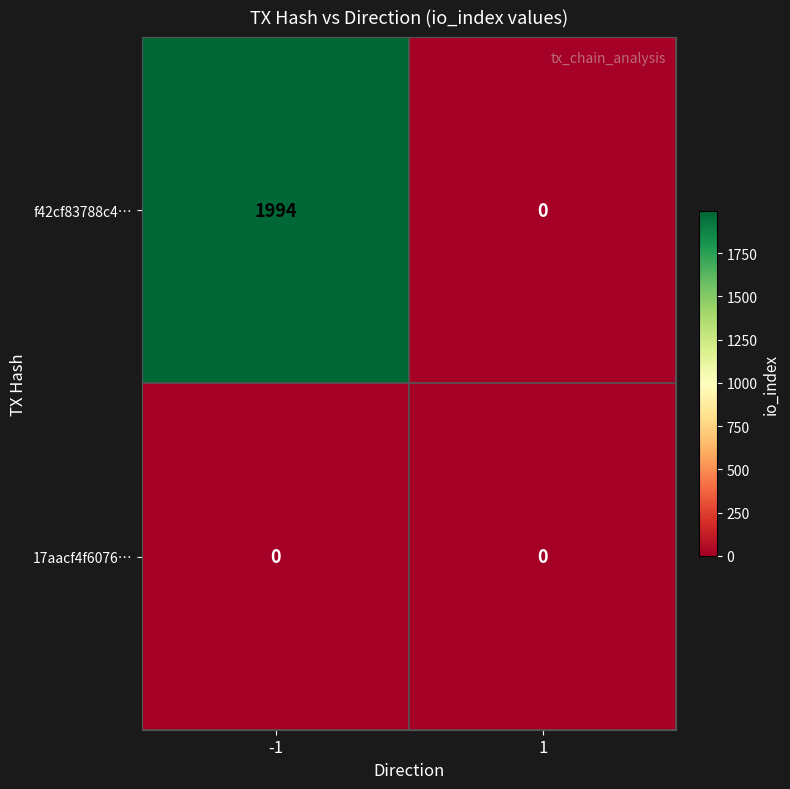

Between -1 and 1, which series saw the biggest shift?

f42cf83788c4…